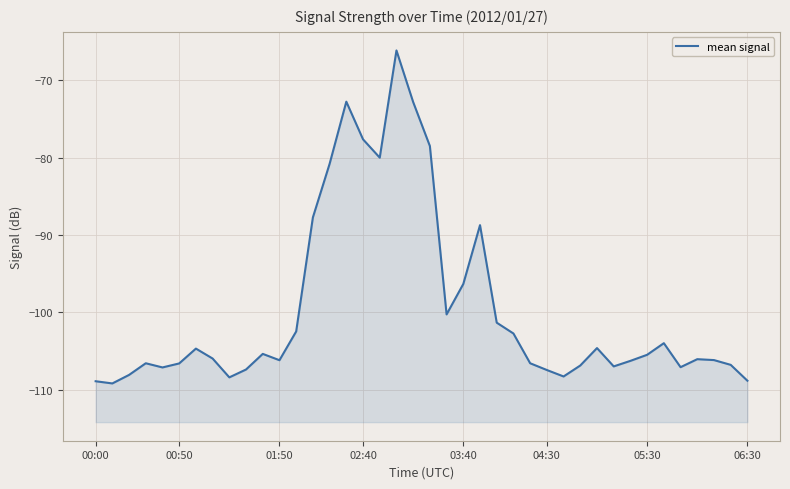

What is the value of the 34th point from the left?

-105.5